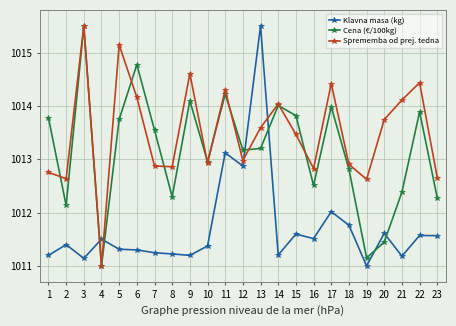

What is the spread (max minus min) of values at 4?

0.5